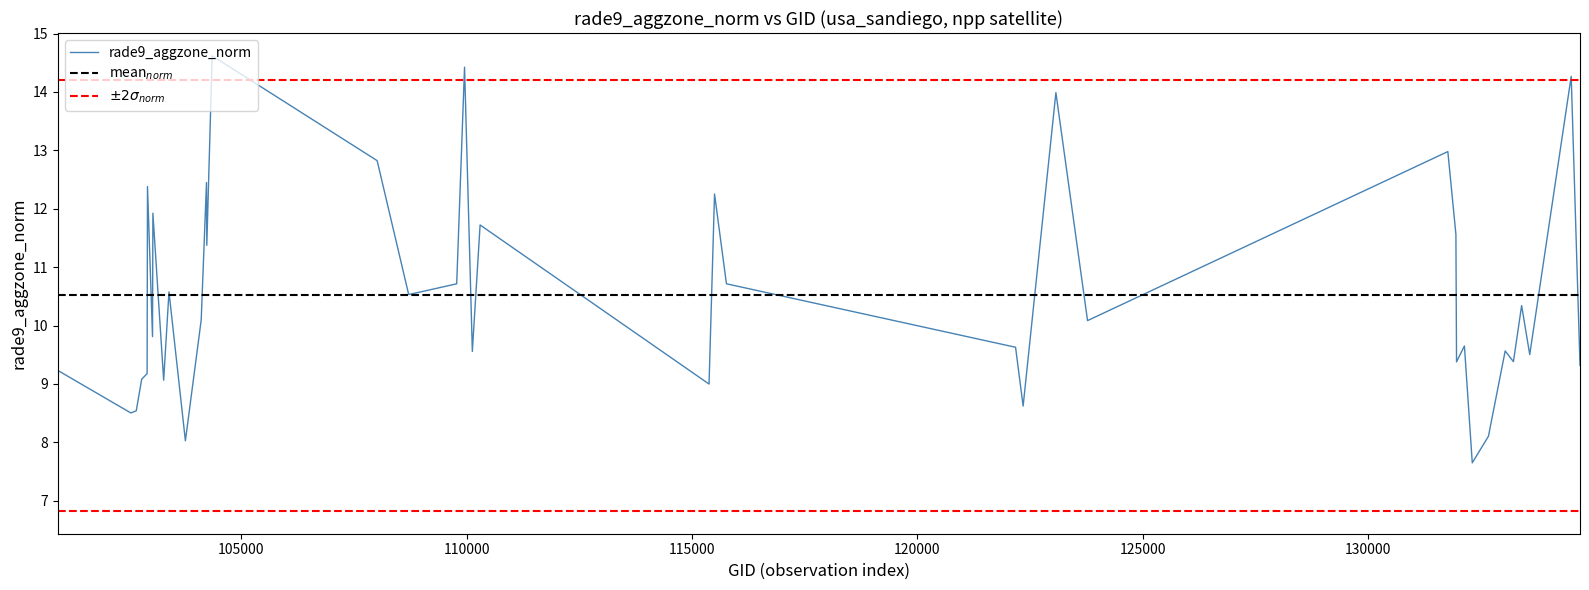

What is the lowest value of the rade9_aggzone_norm series?

7.6